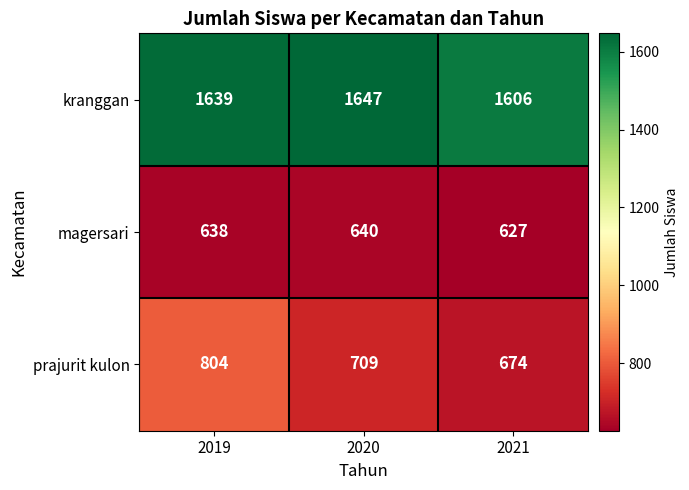

How many data points does each series have?

3